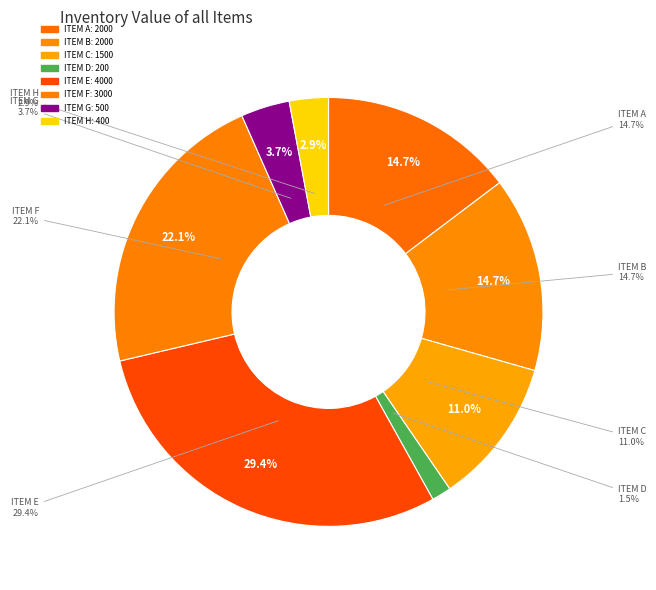

Which category has the biggest portion of the pie?

ITEM E